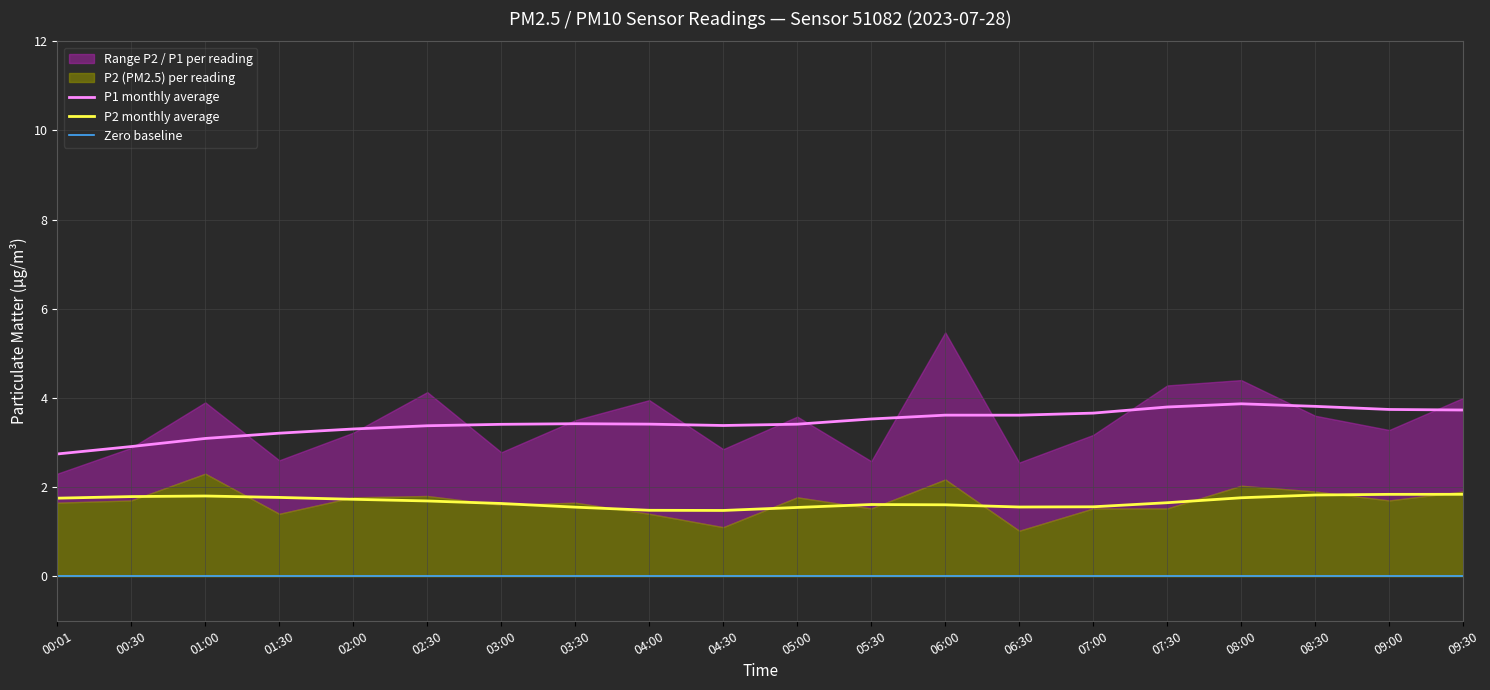

Which label corresponds to the smallest value in the chart?

06:30